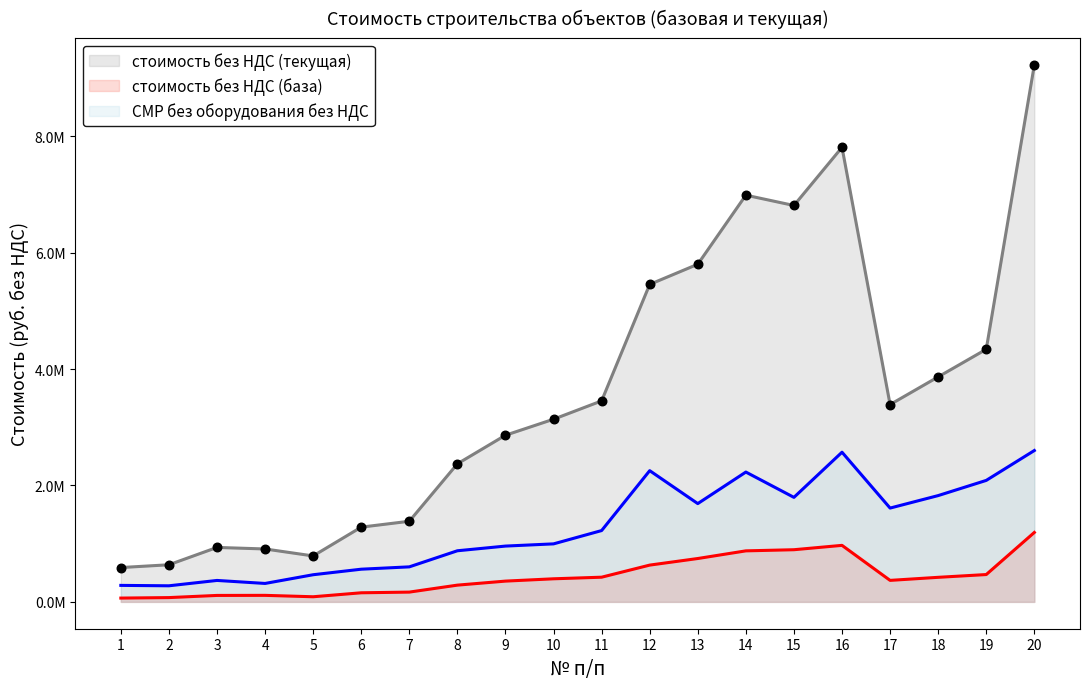

Which series reaches the maximum Y coordinate?

стоимость без НДС (текущая)